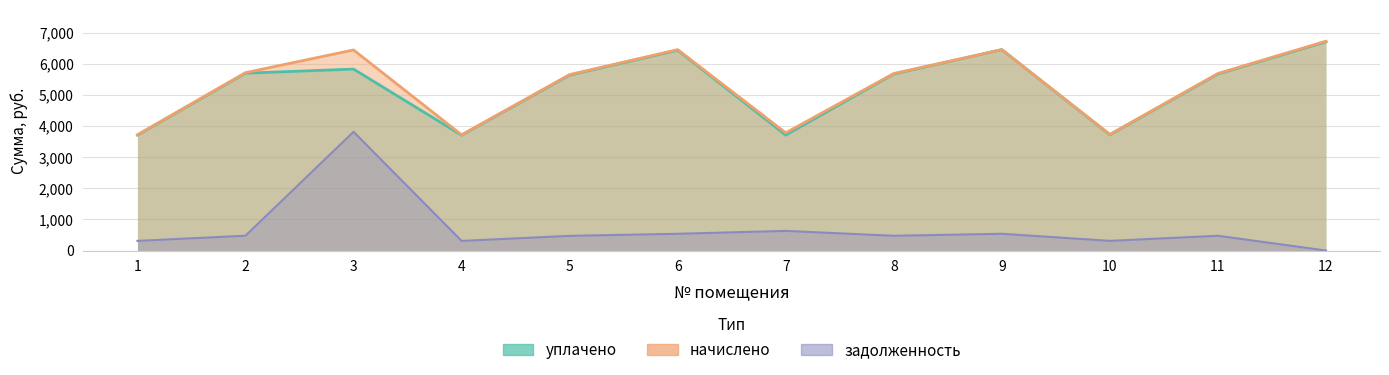

Reading right to left, list all the values displayed in this chart.

начислено: 6722.4	5685.7	3730.6	6451.4	5685.7	3779.8	6451.4	5651.2	3715.8	6440.4	5712.7	3718.2
задолженность: 0.0	473.8	310.9	537.6	473.8	630.0	537.6	470.9	309.6	3812.4	476.1	309.9
уплачено: 6701.1	5667.5	3717.8	6451.4	5667.7	3706.7	6431.0	5633.3	3704.0	5827.0	5694.6	3706.4